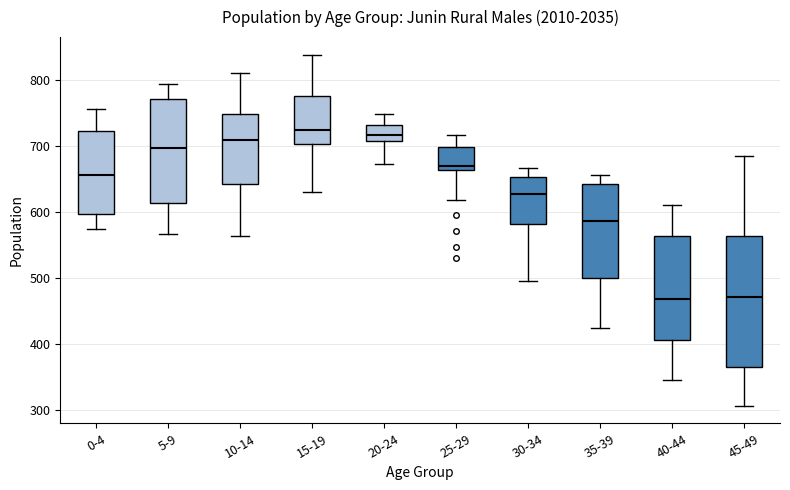

Reading left to right, read every box against the y-axis: the position of its median line, the range the box covers, and the ends of its whiskers. The values are not printed on the chart, so give them approximately, as read against the axis.

0-4: median 660, box 600 to 720, whiskers 580 to 760
5-9: median 700, box 610 to 770, whiskers 570 to 790
10-14: median 710, box 640 to 750, whiskers 560 to 810
15-19: median 720, box 700 to 780, whiskers 630 to 840
20-24: median 720, box 710 to 730, whiskers 670 to 750
25-29: median 670, box 660 to 700, whiskers 620 to 720
30-34: median 630, box 580 to 650, whiskers 500 to 670
35-39: median 590, box 500 to 640, whiskers 420 to 660
40-44: median 470, box 410 to 560, whiskers 350 to 610
45-49: median 470, box 370 to 560, whiskers 310 to 690